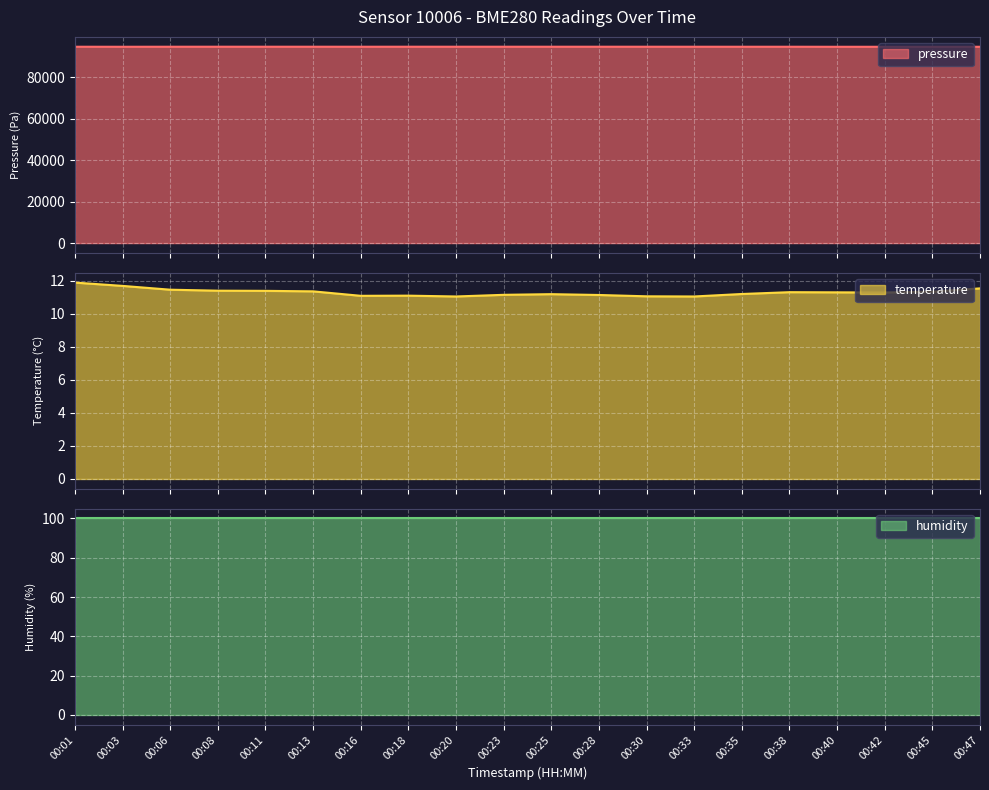

True or false: temperature and pressure cross at least once.

False